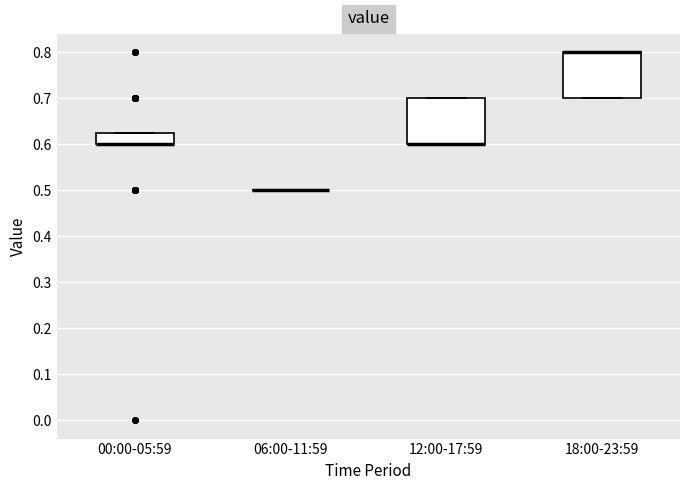

Where is the upper edge of the box for 00:00-05:59 on the y-axis? The values are not printed on the chart, so give them approximately, as read against the axis.

0.63